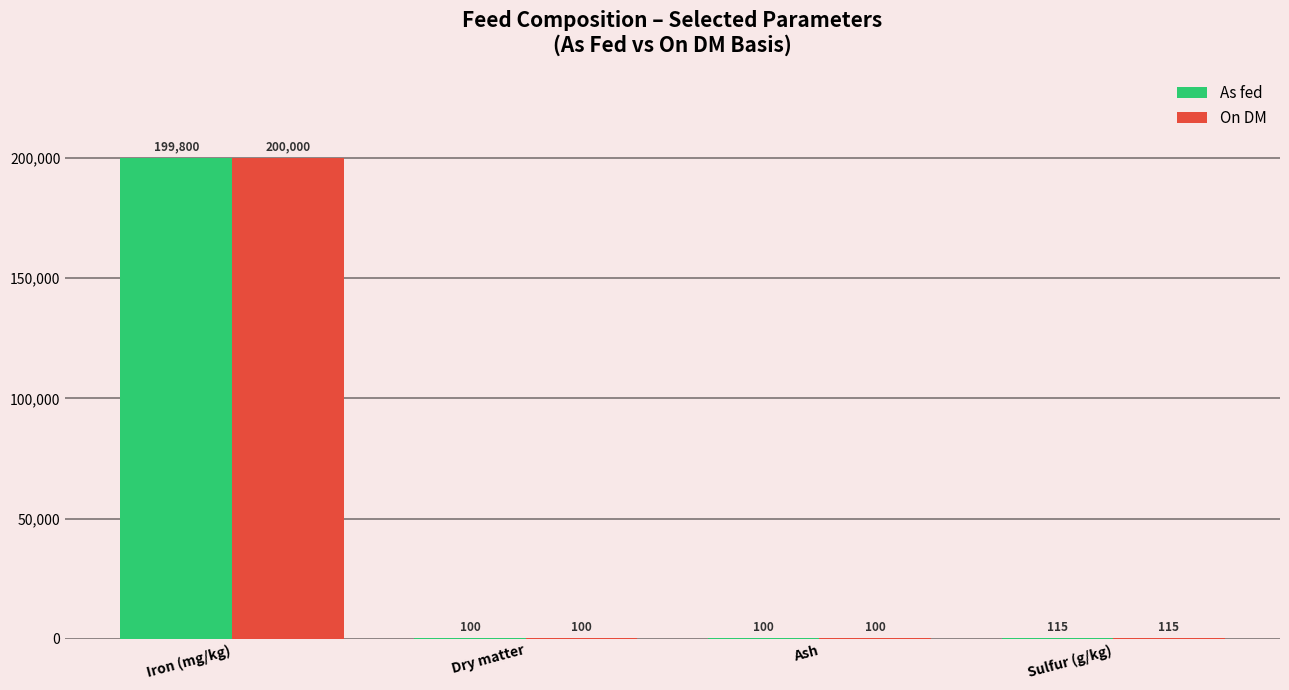

What is the maximum value for As fed?

199800.0